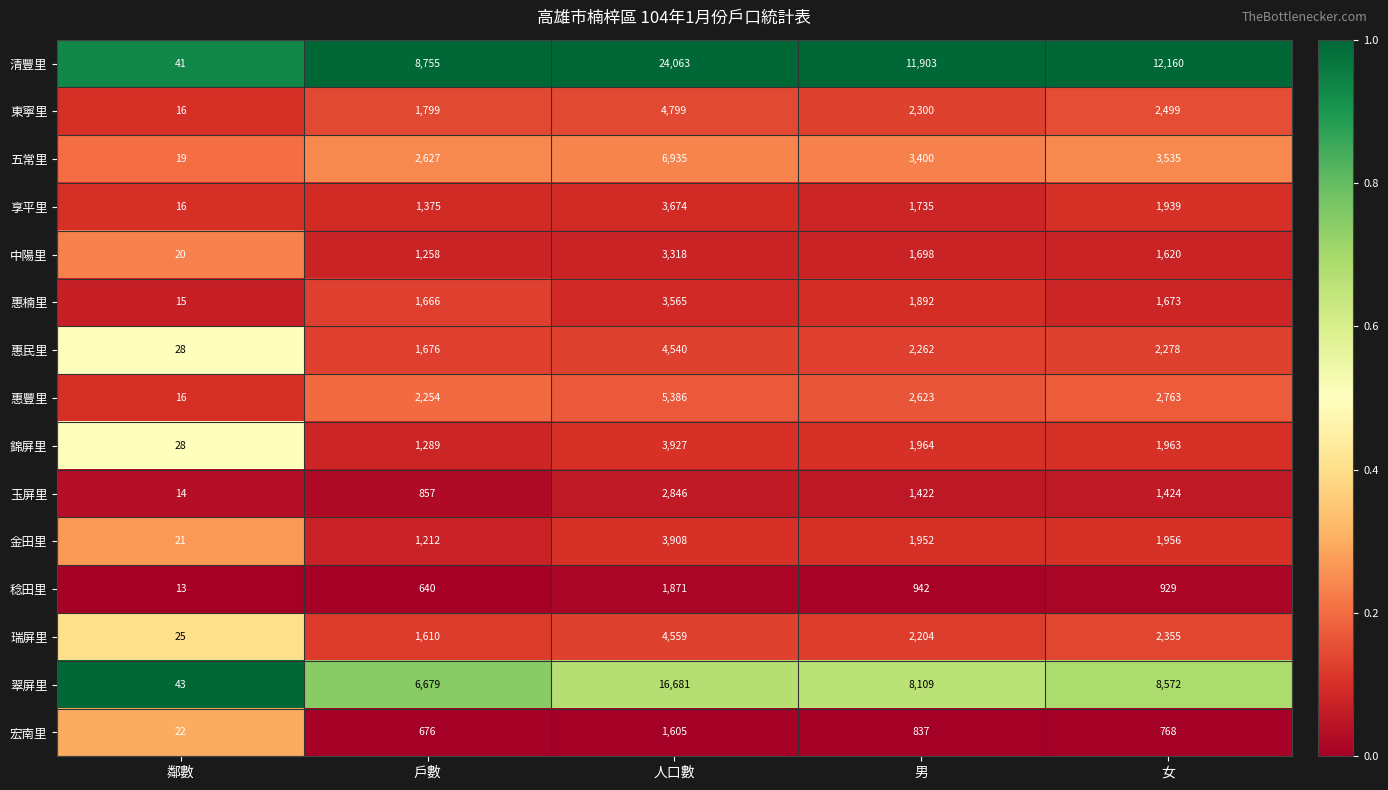

What is the difference between the second highest and minimum values in the 享平里 series?

1923